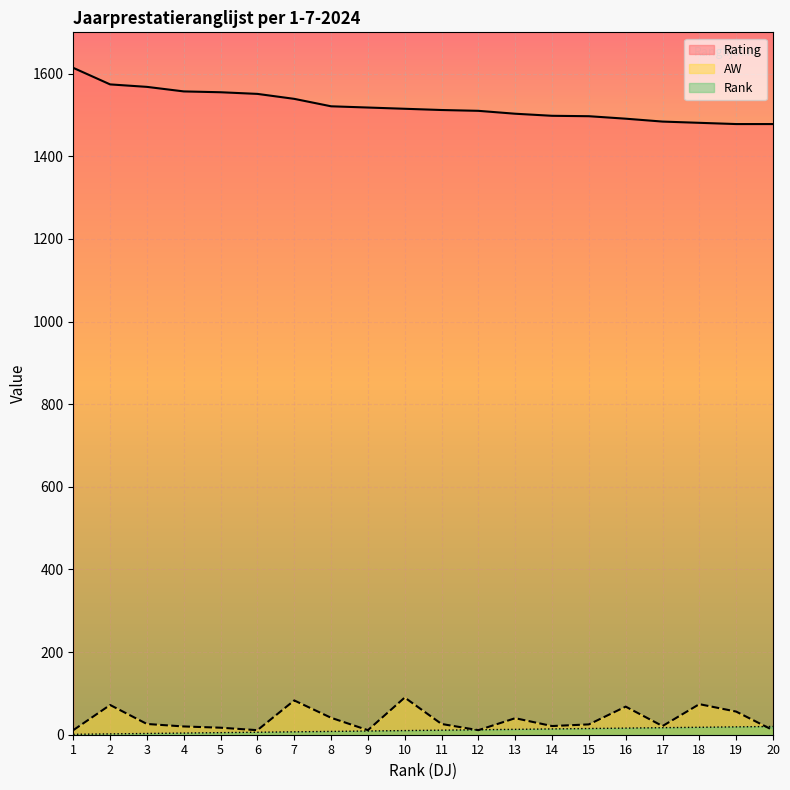

True or false: Rank has more than 1 points higher than both neighbors.

False